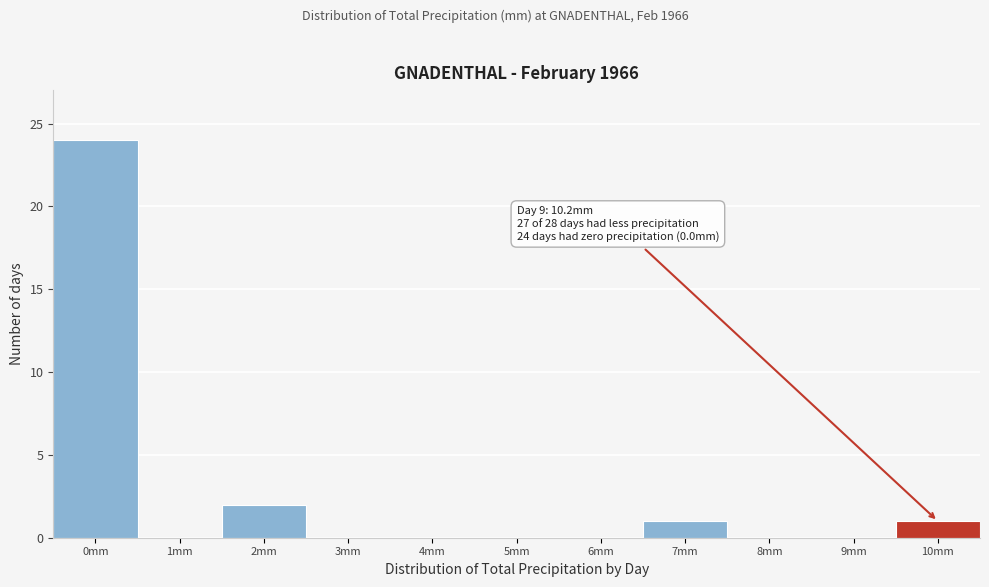

Reading left to right, what are all the values shown in this chart?

0mm=24	1mm=0	2mm=2	3mm=0	4mm=0	5mm=0	6mm=0	7mm=1	8mm=0	9mm=0	10mm=1